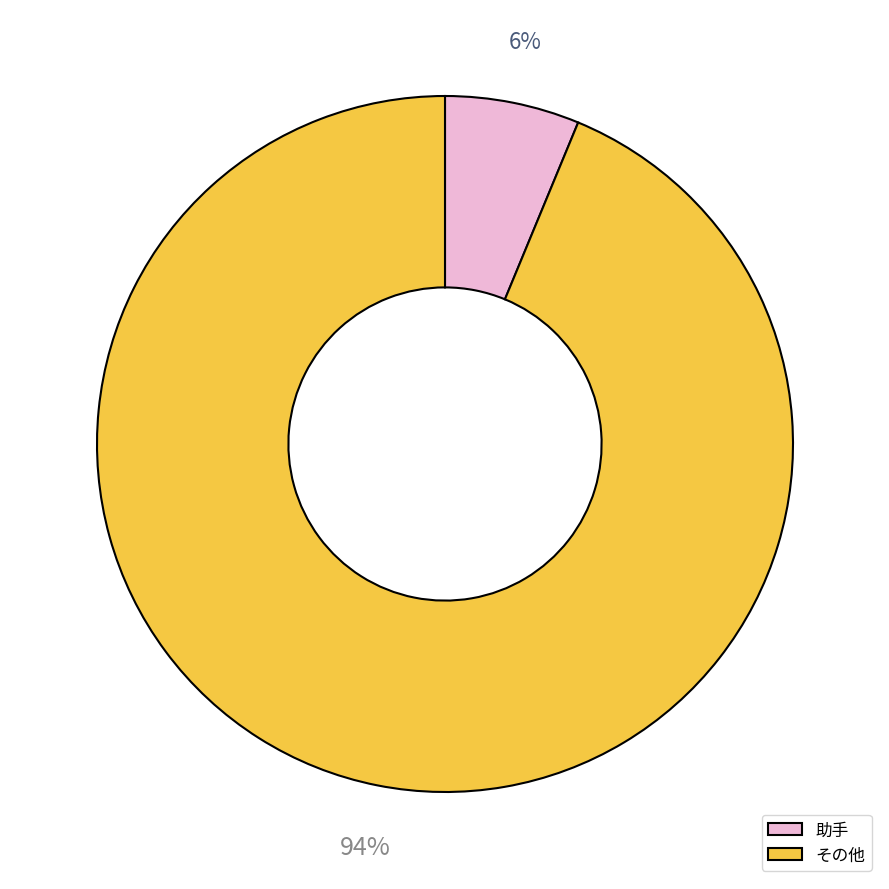

Which has a higher value, 助手 or その他?

その他